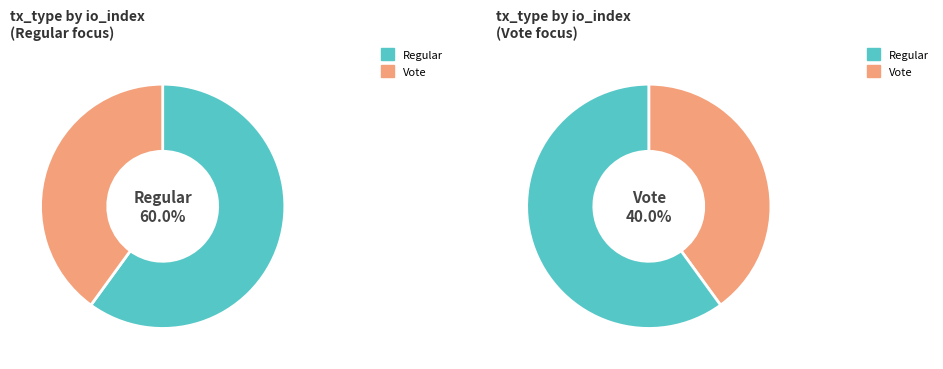

The Vote slice represents 25% of the pie. True or false?

False